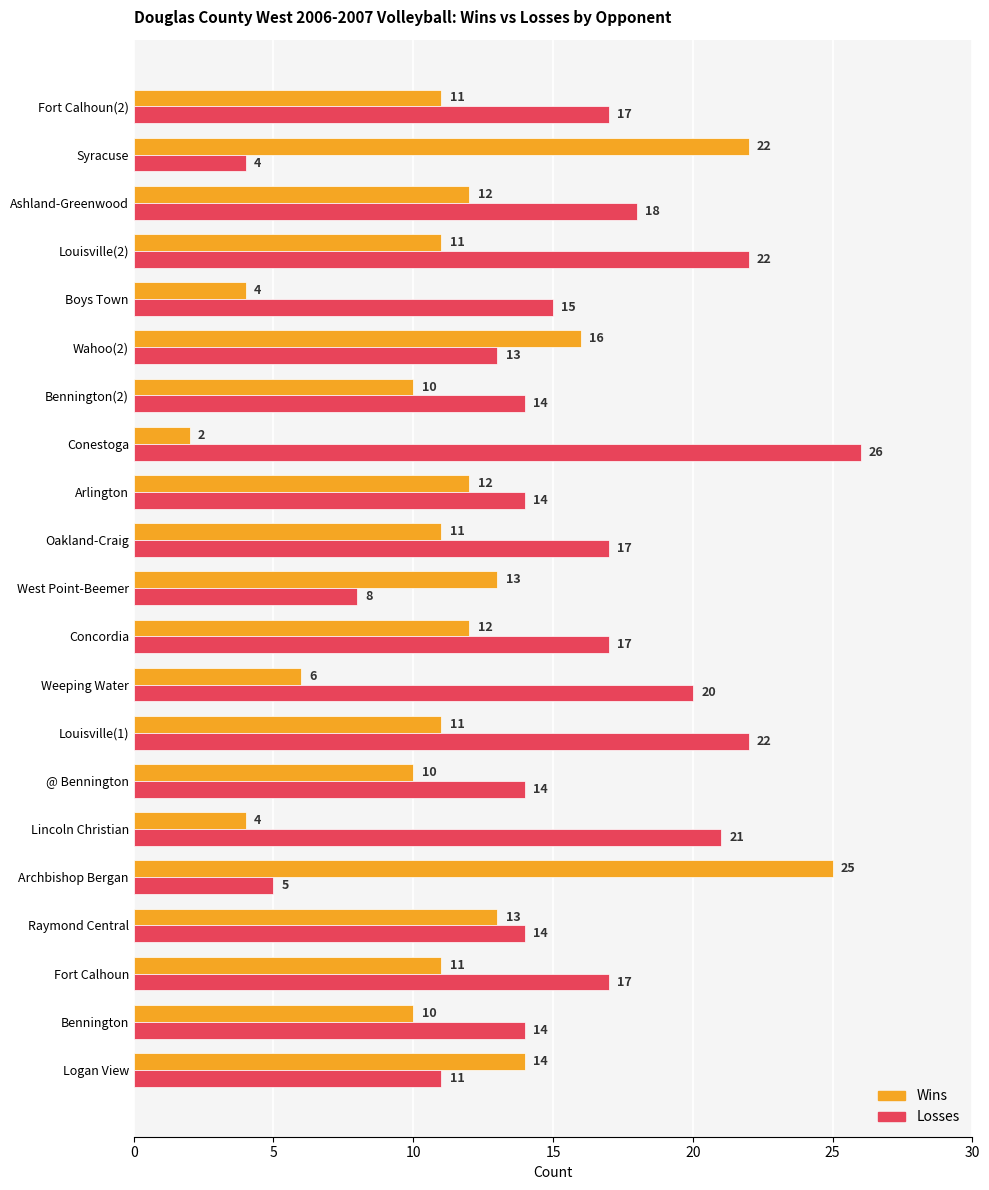

Is the value of Wins at Boys Town greater than the value of Losses at @ Bennington?

No